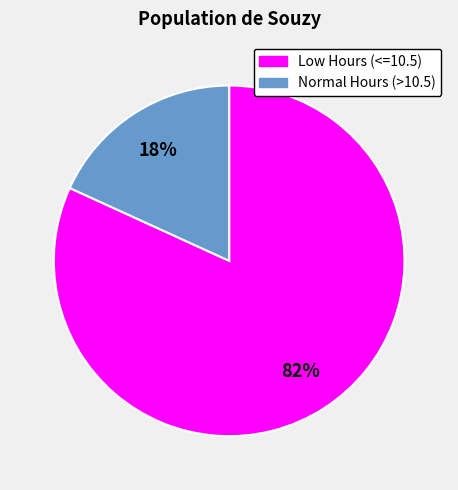

To the nearest percent, what is the average slice percentage?

50%